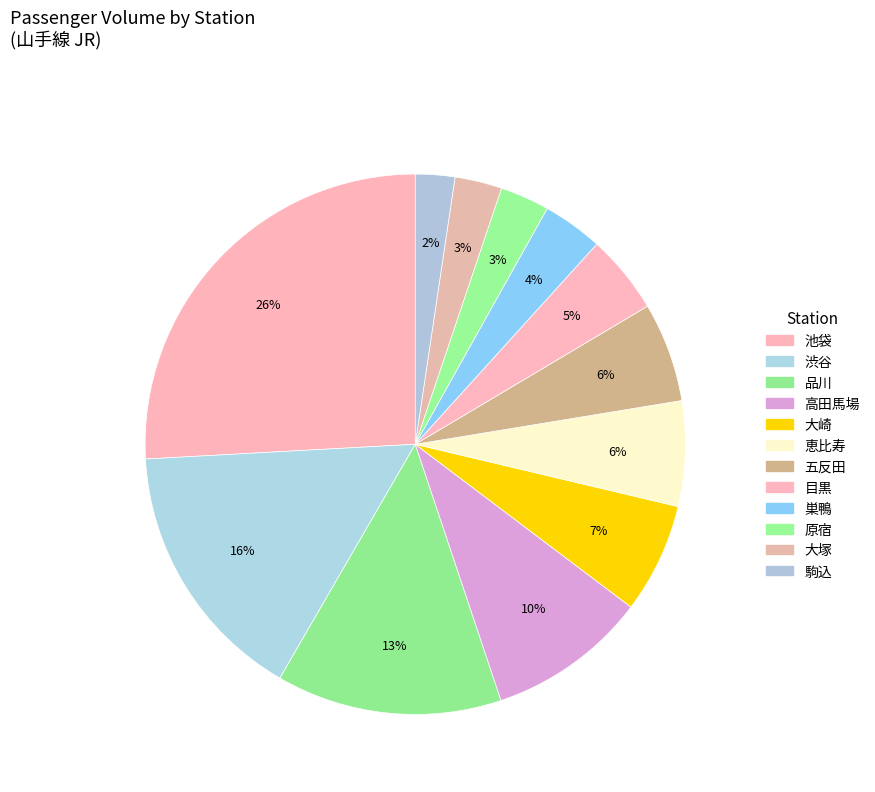

Which category has the smallest portion of the pie?

駒込